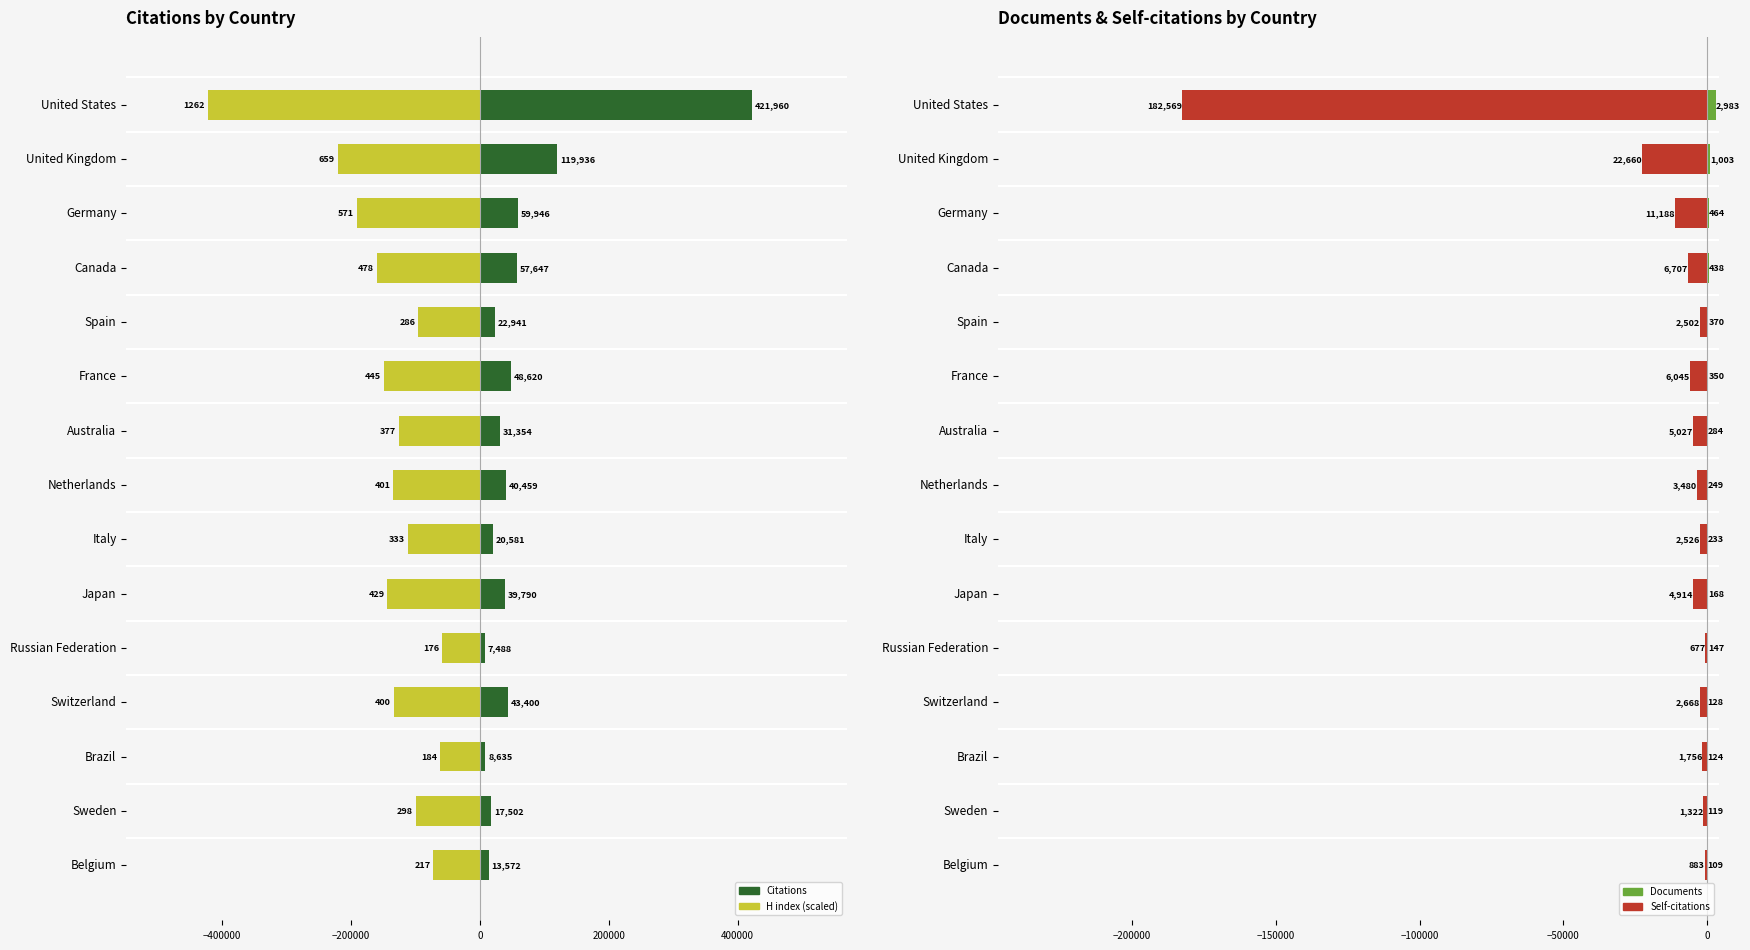

Is it true that Documents equals 128.0 at Switzerland?

True